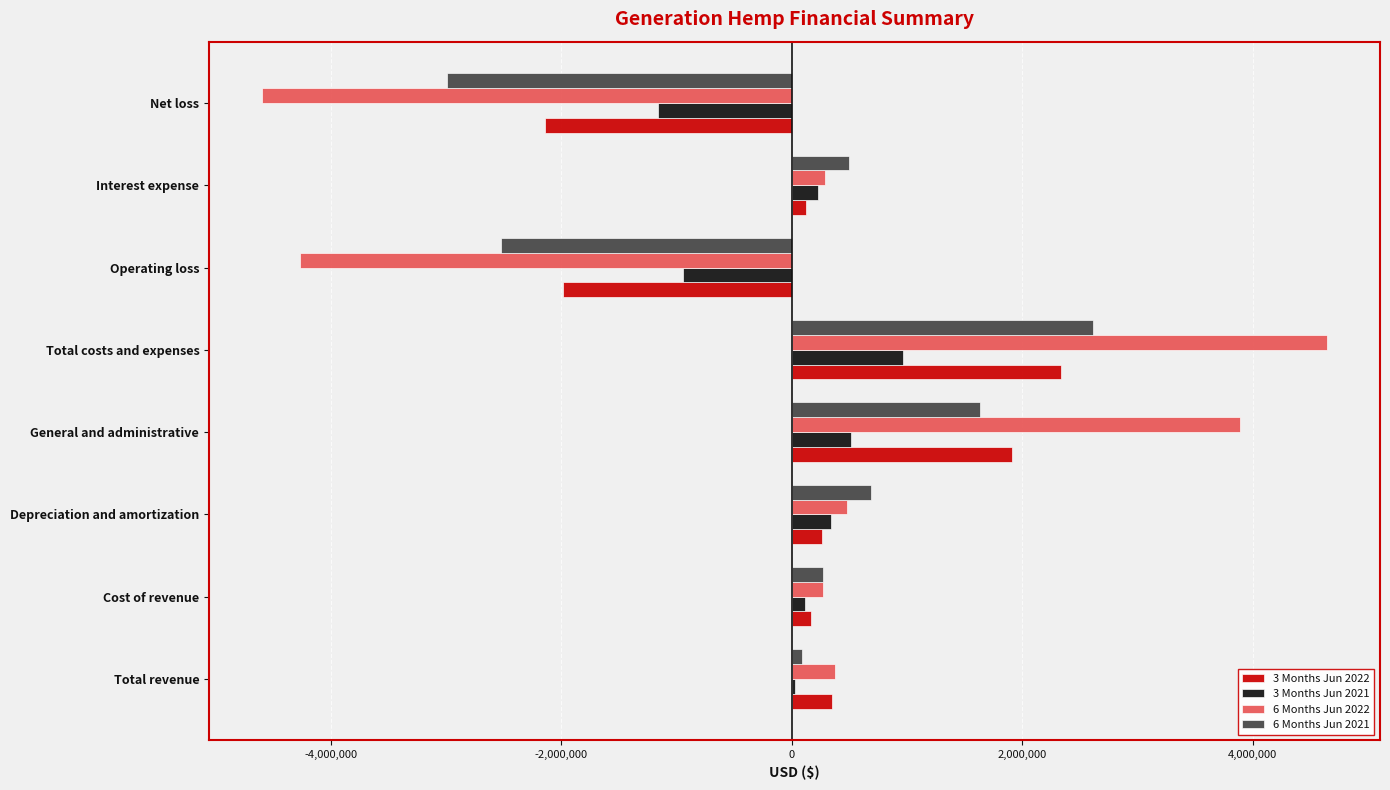

Which category has the highest value in the 6 Months Jun 2021 series?

Total costs and expenses